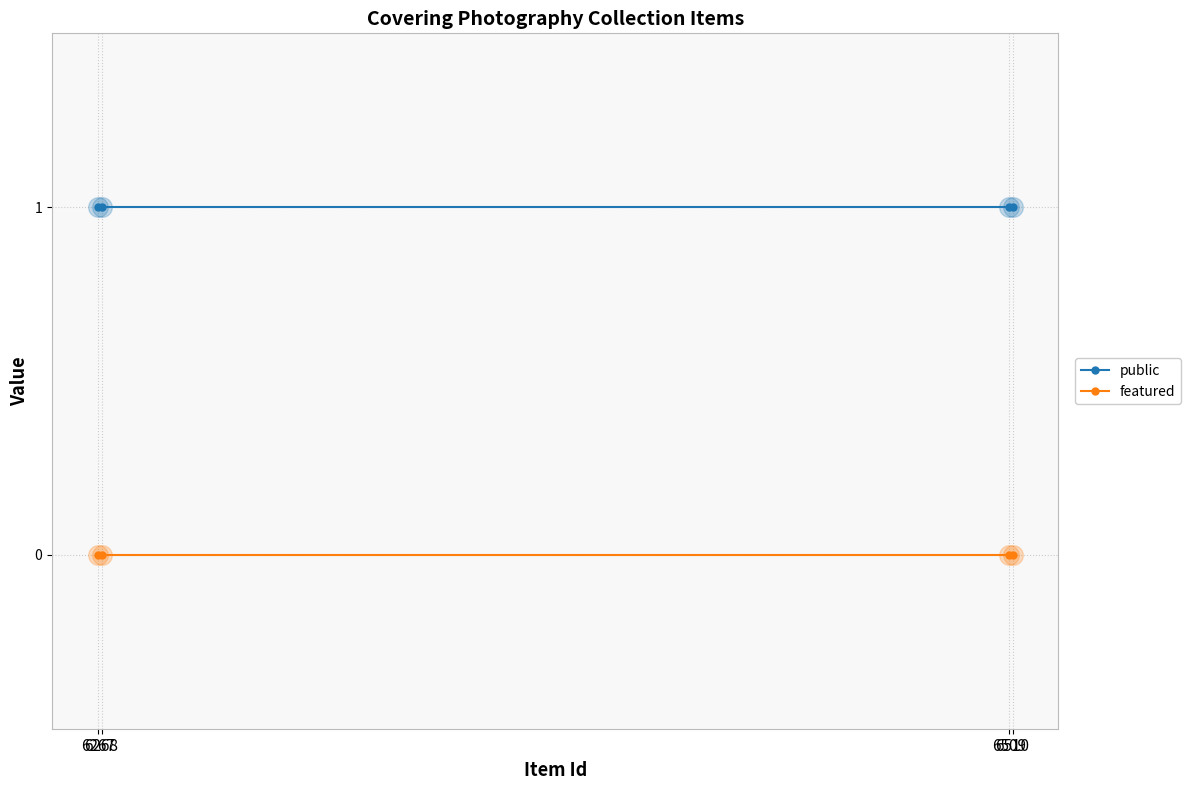

What are all the series names shown in the legend?

public, featured